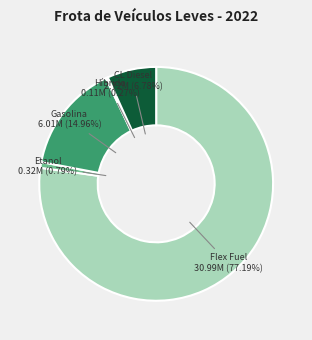

True or false: Flex Fuel accounts for 70% of the total.

False